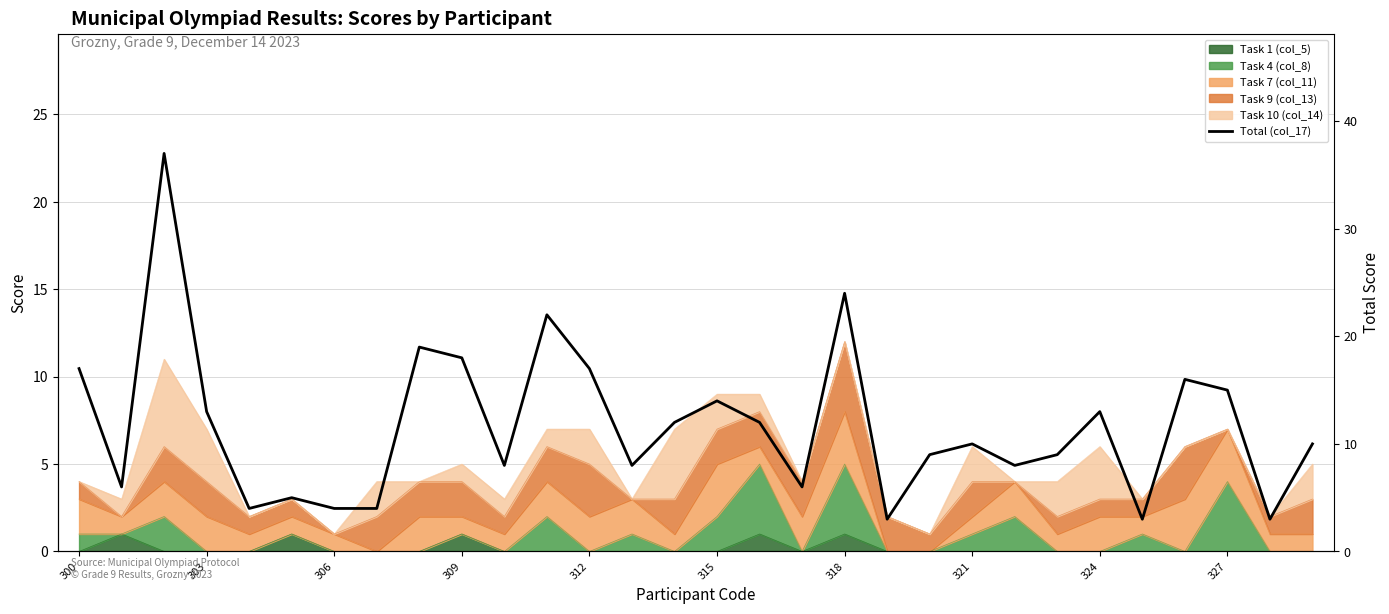

Does the chart display data point markers on the line(s)?

No